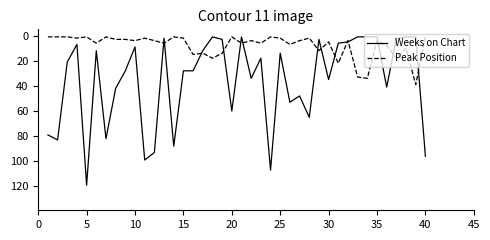

What are all the series names shown in the legend?

Weeks on Chart, Peak Position